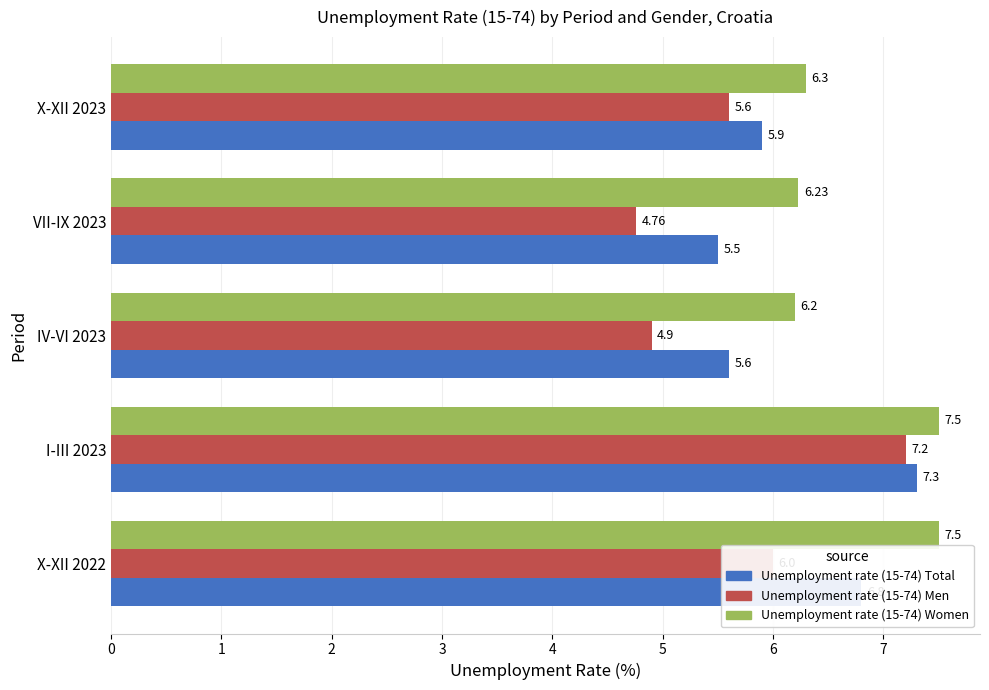

What is the total value across all series at X-XII 2022?

20.3